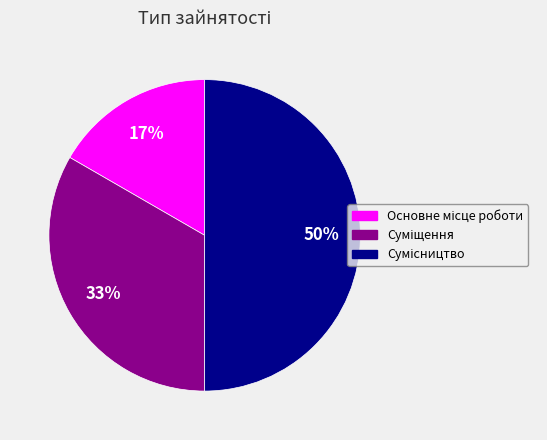

To the nearest percent, what is the difference between the largest and smallest slice percentages?

33%